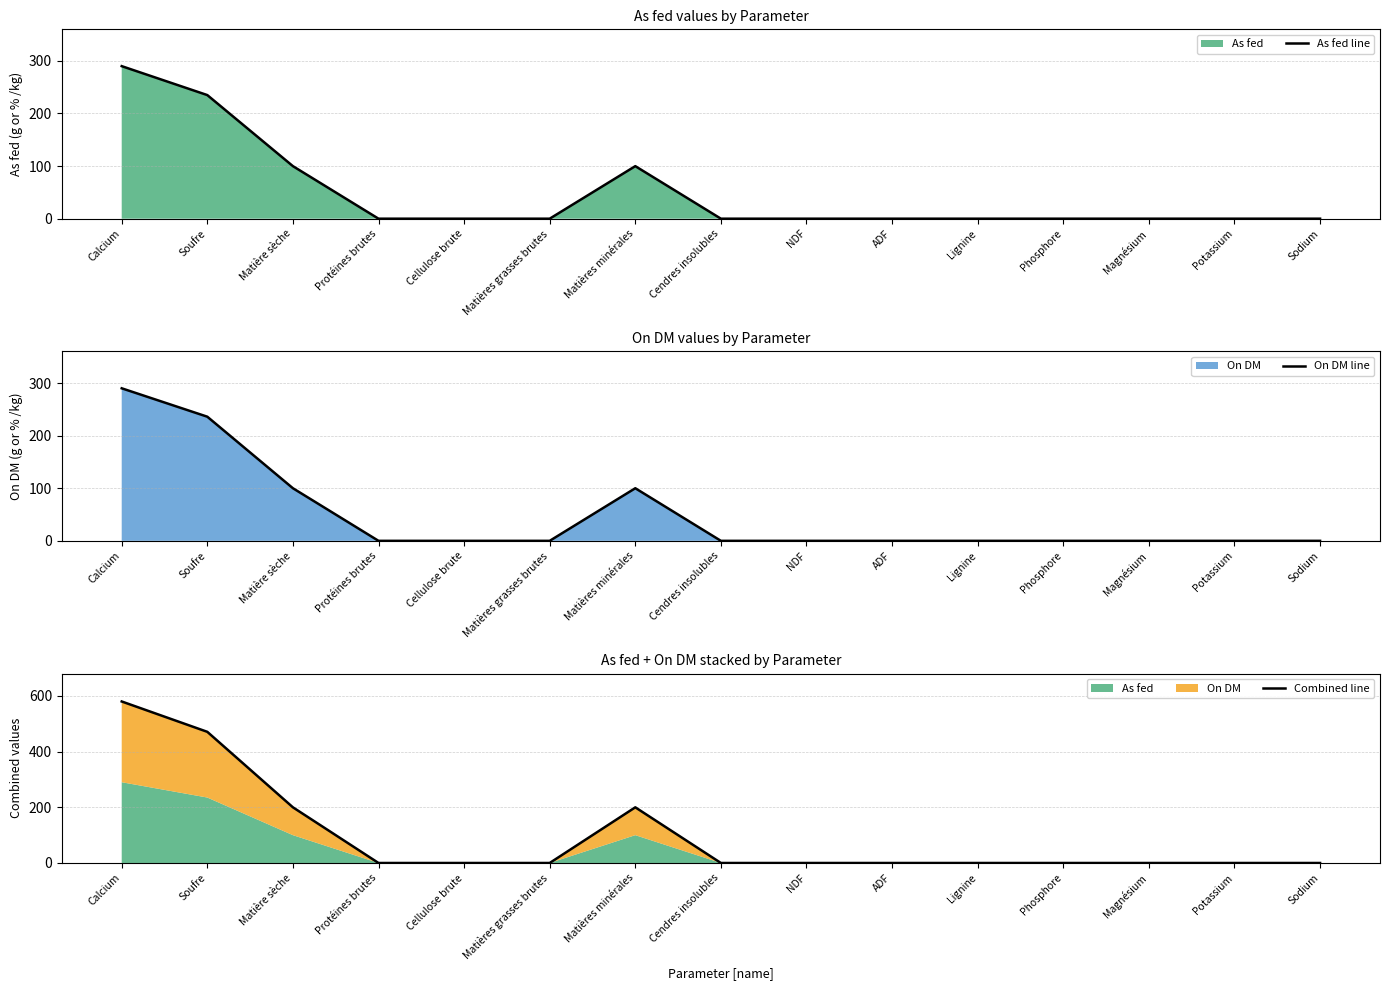

What is the difference between the maximum and minimum values in the On DM line series?

290.0